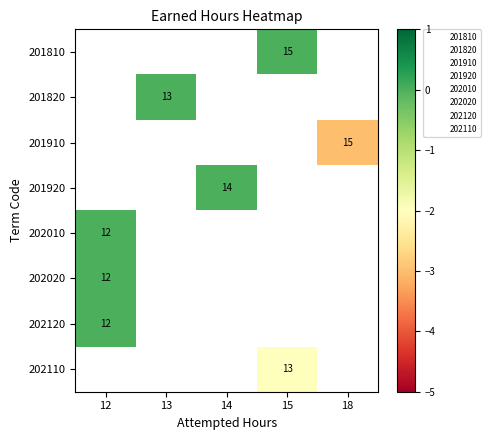

Count the number of categories in the chart.

5